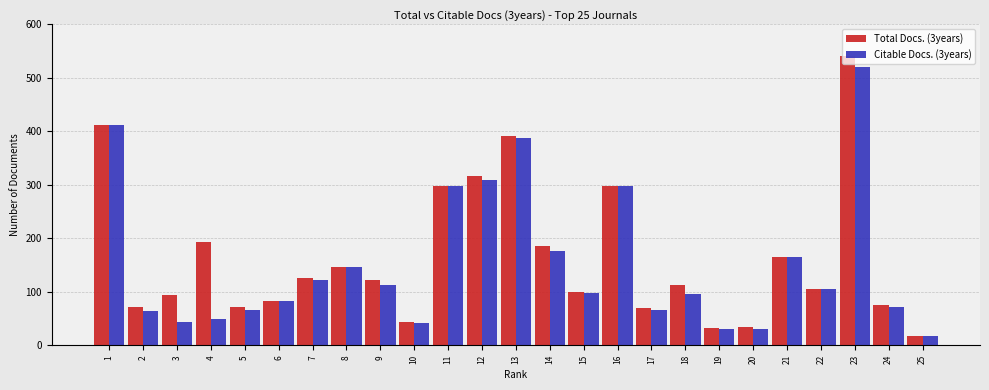

The Citable Docs. (3years) series shows 12 at 19. True or false?

False